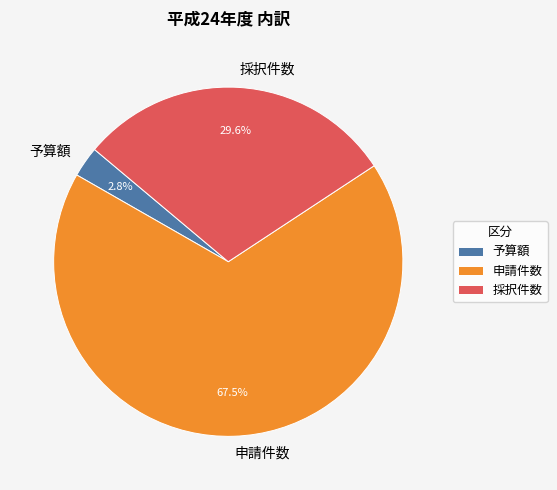

How many slices are in this pie chart?

3